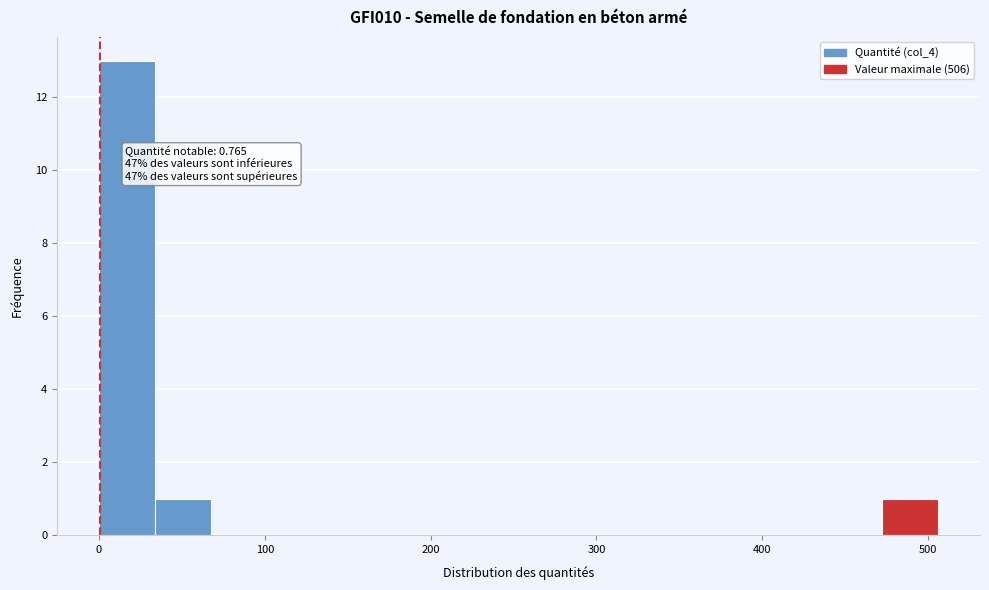

Read against the x-axis, roughly where is the centre of the tallest bar?

20